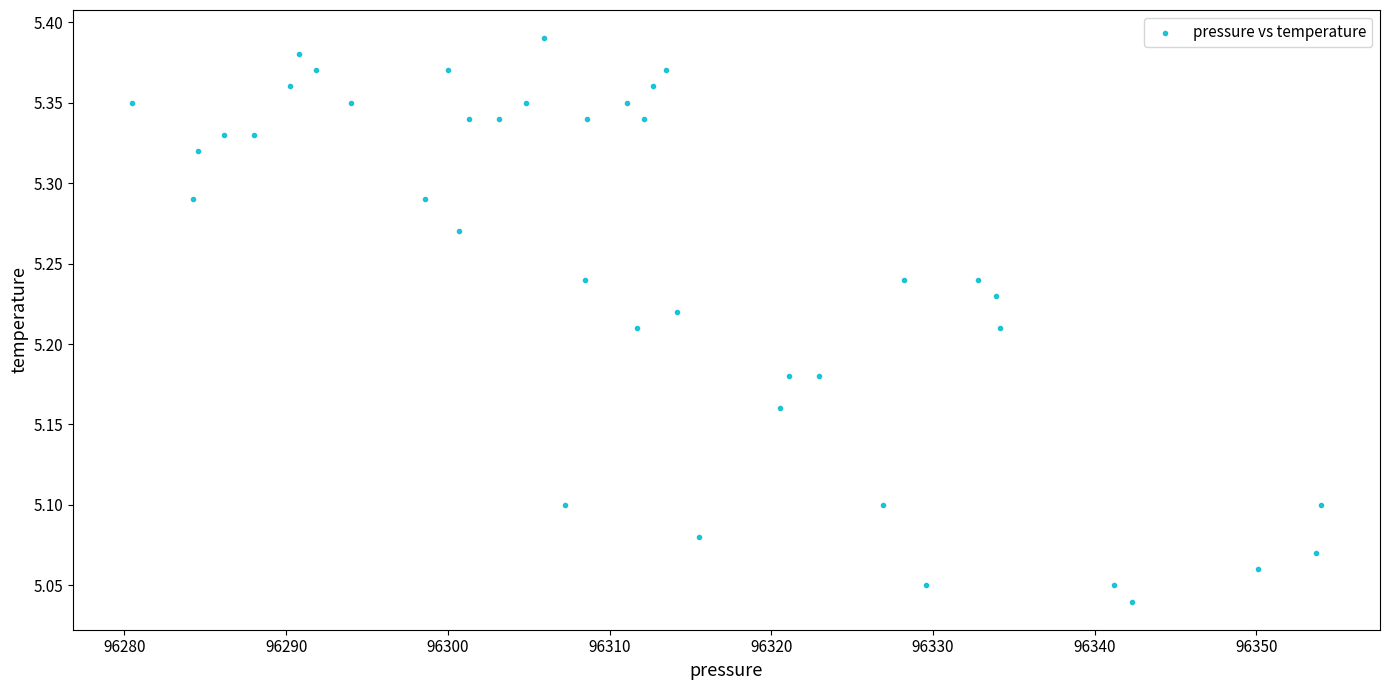

What is the range of X values (max minus min)?

73.5